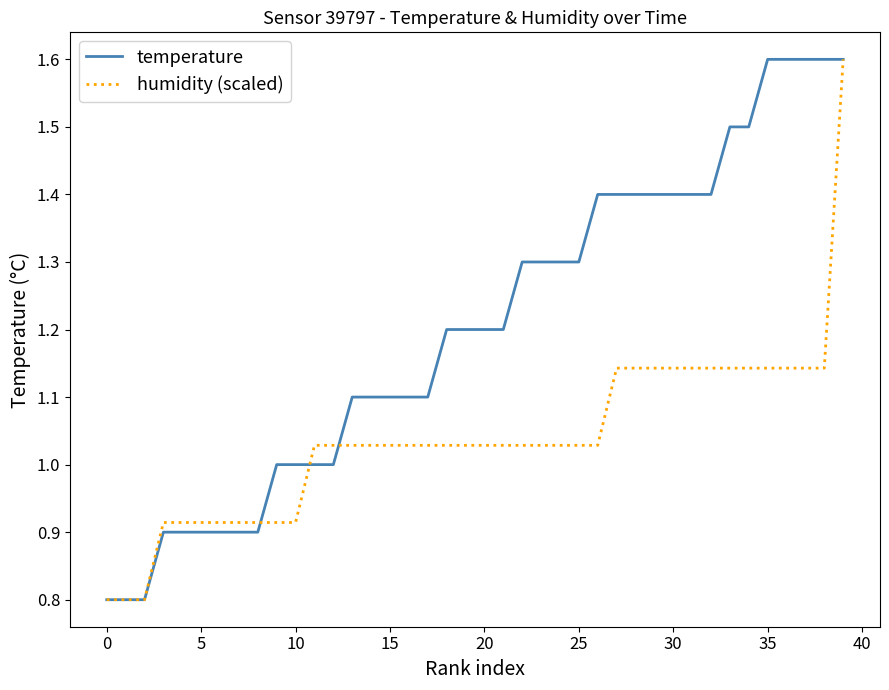

What is the highest value of the humidity (scaled) series?

1.6